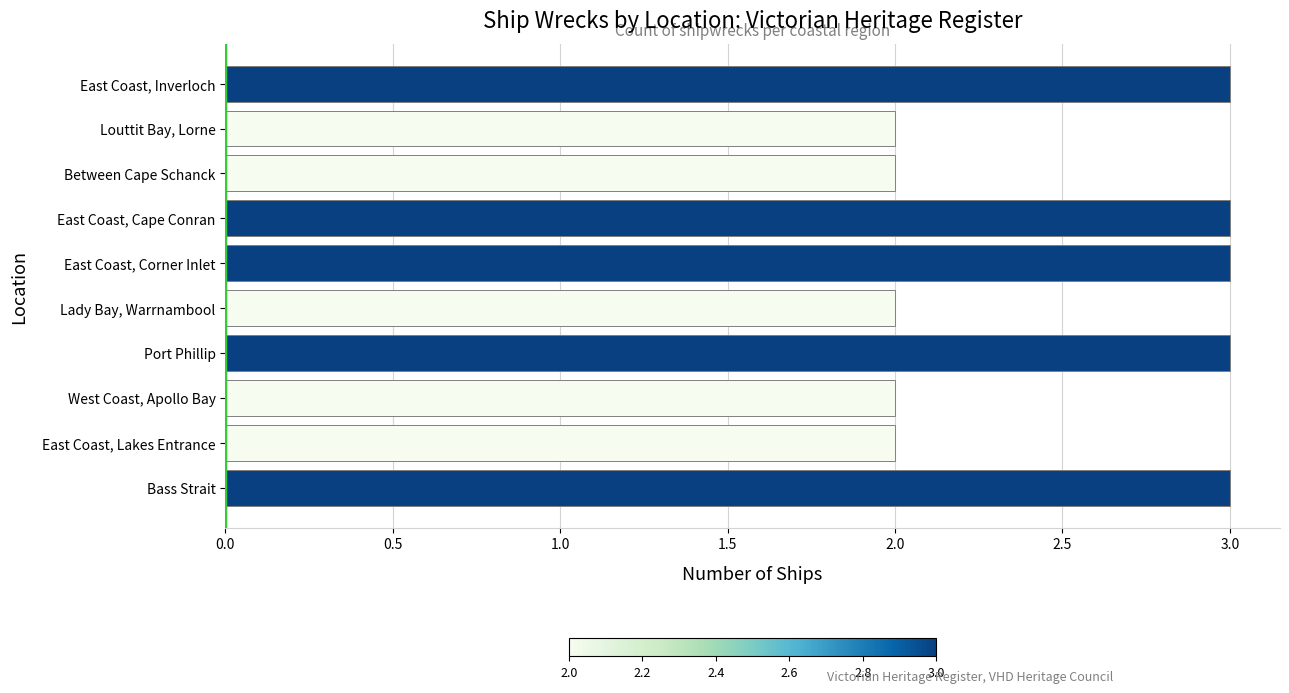

True or false: the data shows 4 at East Coast, Corner Inlet.

False